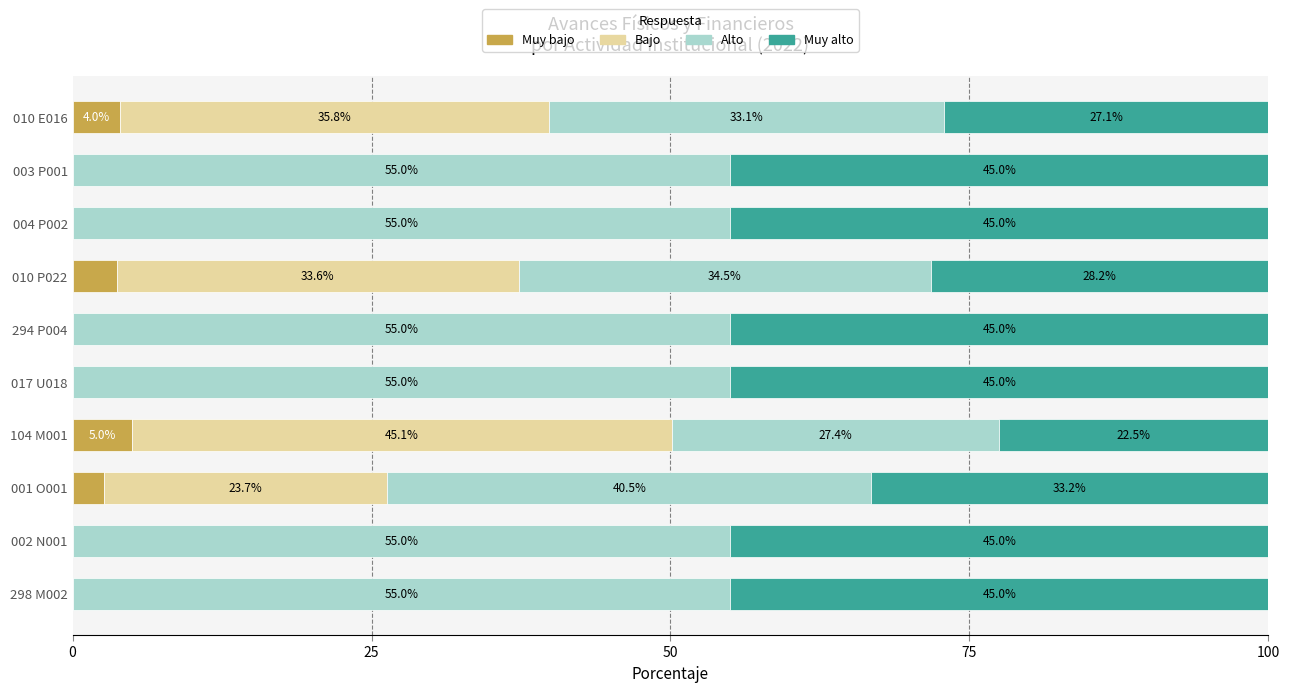

Which category has the highest value in the Muy bajo series?

104 M001